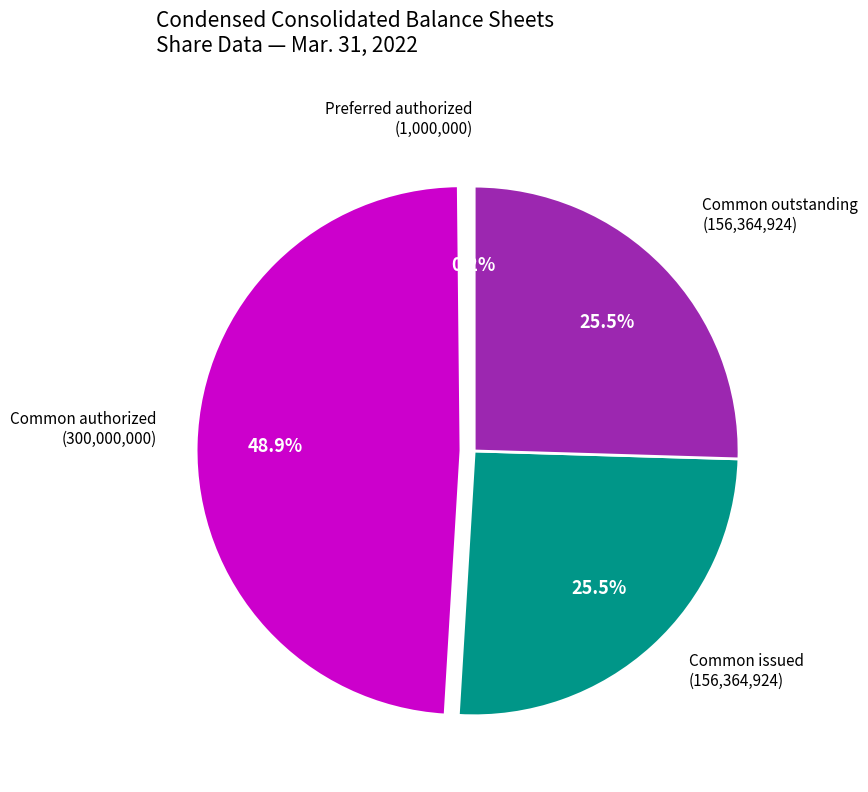

Does any single category account for the majority?

No